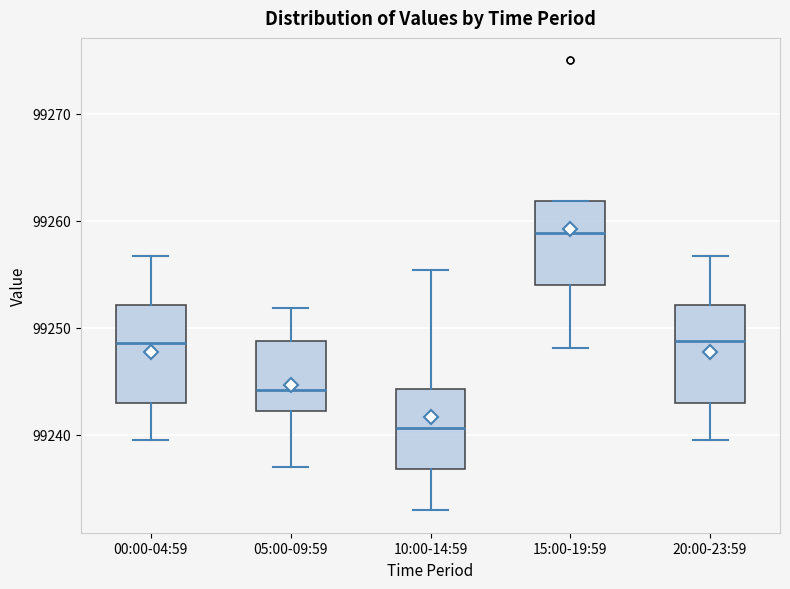

Reading left to right, read every box against the y-axis: the position of its median line, the range the box covers, and the ends of its whiskers. The values are not printed on the chart, so give them approximately, as read against the axis.

00:00-04:59: median 99249, box 99243 to 99252, whiskers 99240 to 99257
05:00-09:59: median 99244, box 99242 to 99249, whiskers 99237 to 99252
10:00-14:59: median 99241, box 99237 to 99244, whiskers 99233 to 99255
15:00-19:59: median 99259, box 99254 to 99262, whiskers 99248 to 99262
20:00-23:59: median 99249, box 99243 to 99252, whiskers 99240 to 99257